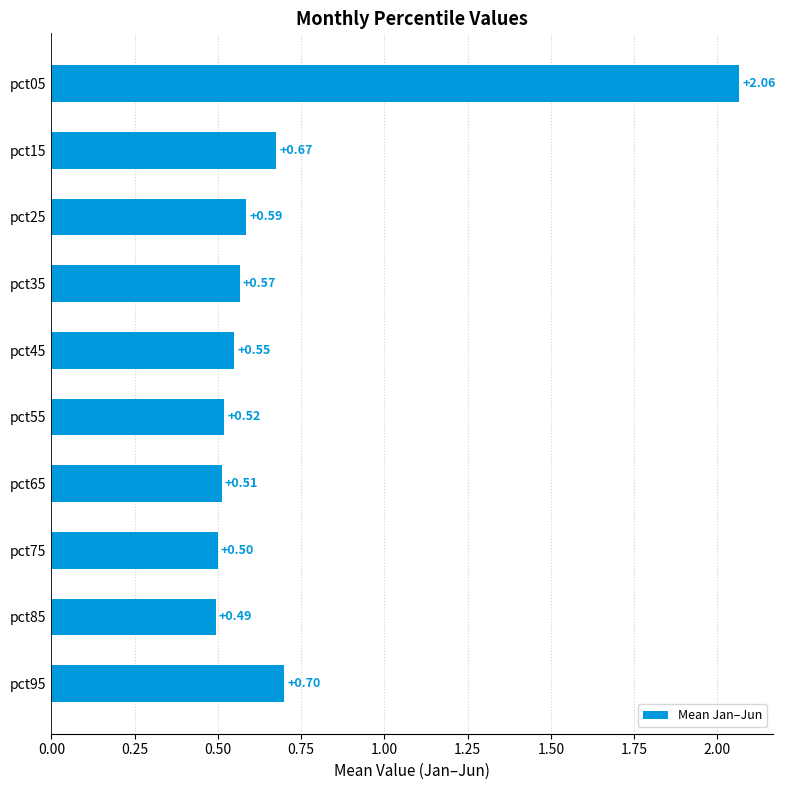

What is the difference between the maximum and second lowest values?

1.6